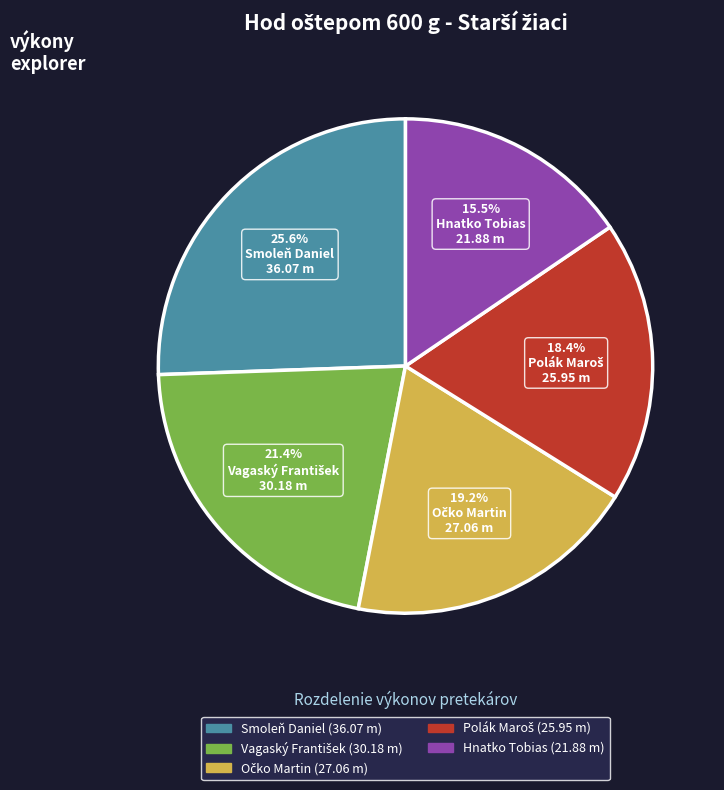

Count the number of slices in the pie.

5